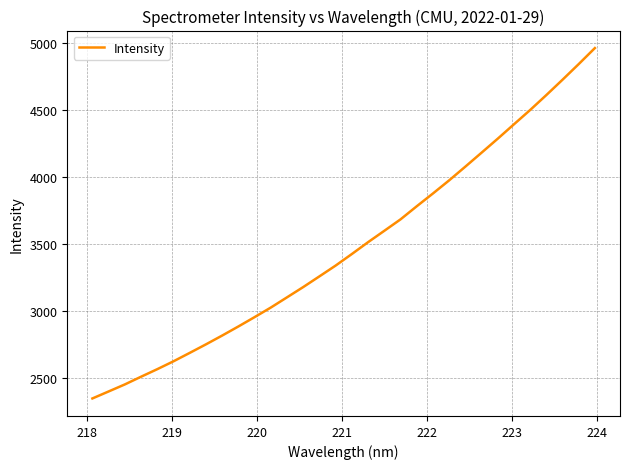

What is the difference between the maximum and minimum values?

2614.7